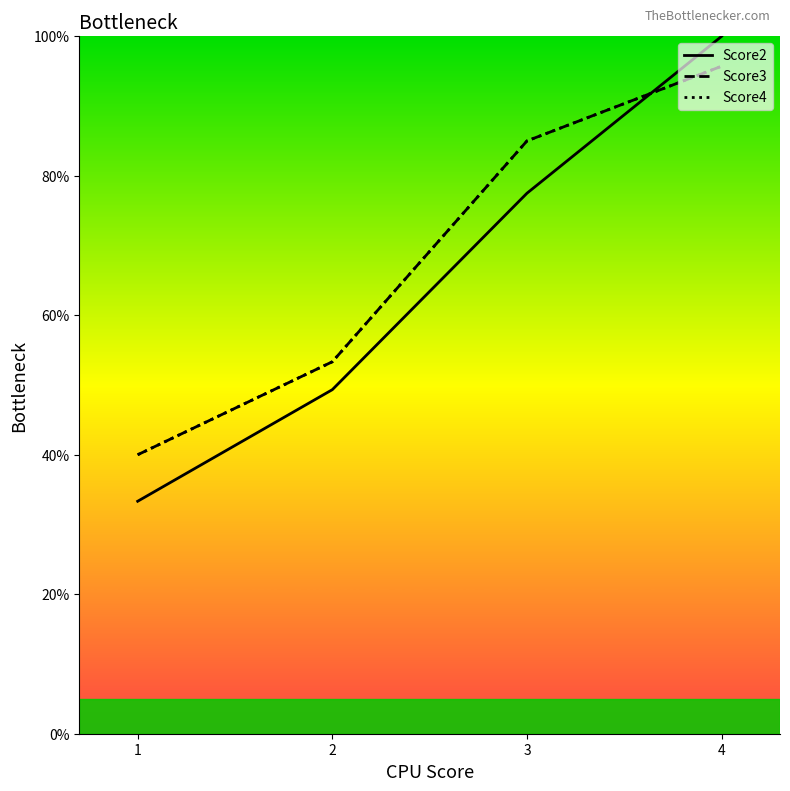

What value does the Score4 series have at 2?

53.3